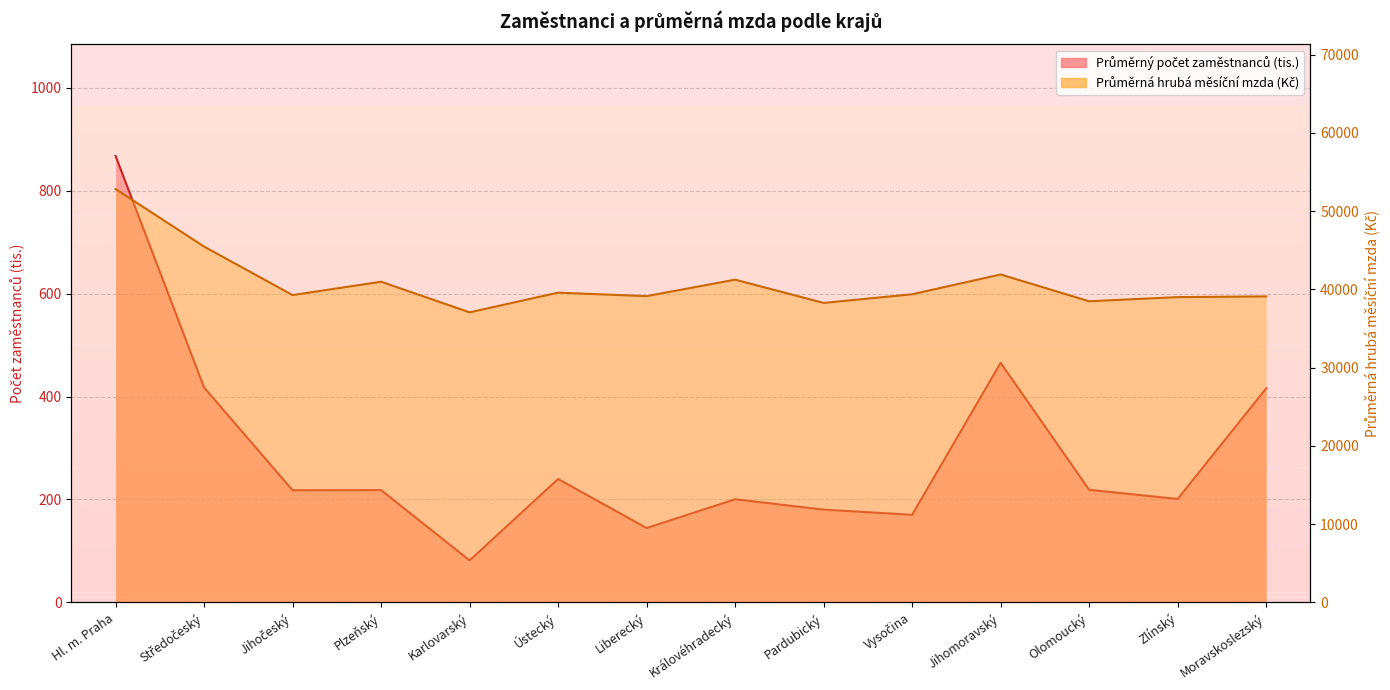

Between Liberecký and Hl. m. Praha, which is larger?

Hl. m. Praha